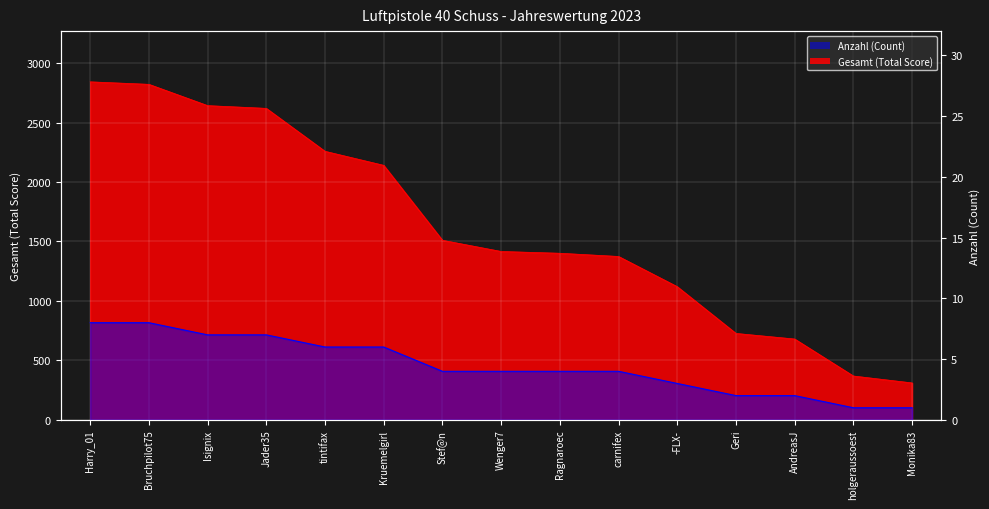

Which has a higher value, holgeraussoest or Geri?

Geri